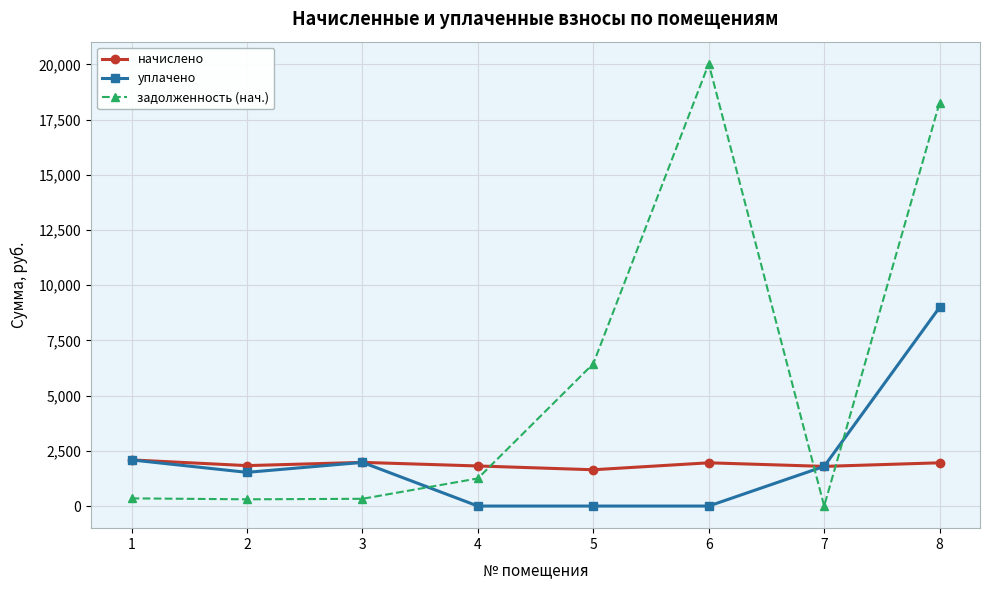

What are all the series names shown in the legend?

начислено, уплачено, задолженность (нач.)